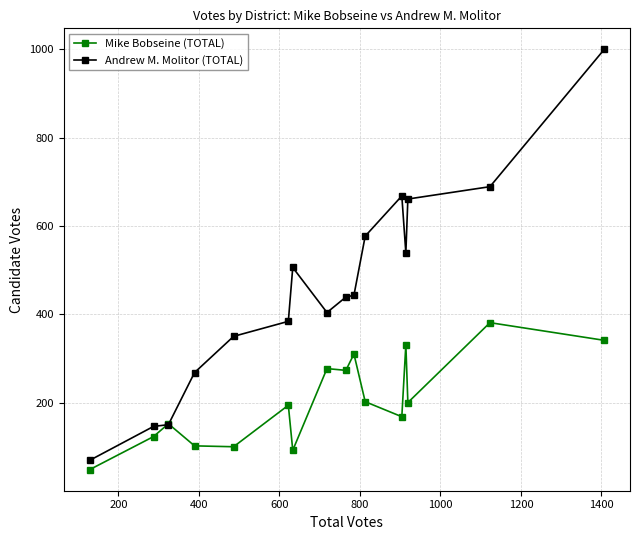

What is the maximum value for Andrew M. Molitor (TOTAL)?

1000